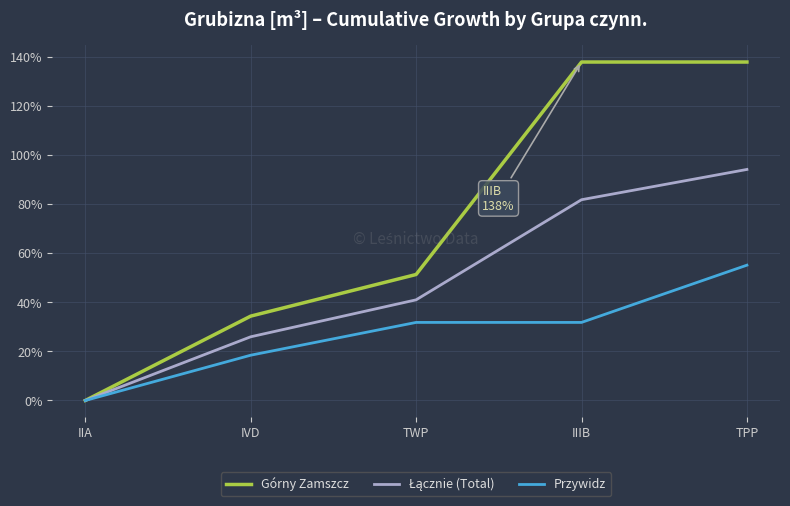

True or false: Górny Zamszcz has a value of 69.9 at TPP.

False